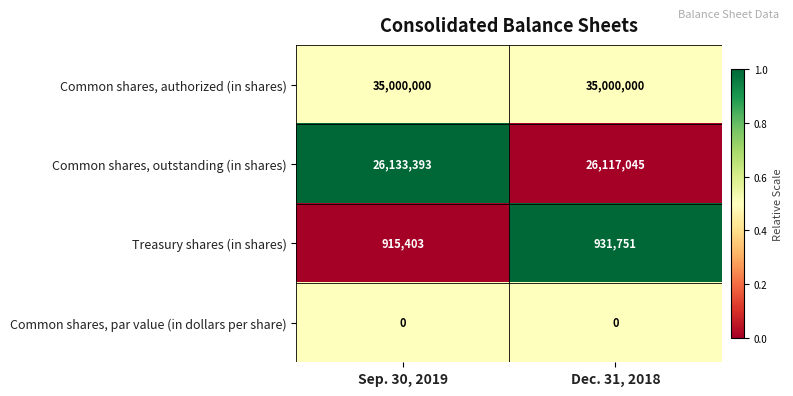

Reading right to left, list all the values displayed in this chart.

Common shares, authorized (in shares): 35000000	35000000
Common shares, outstanding (in shares): 26117045	26133393
Treasury shares (in shares): 931751	915403
Common shares, par value (in dollars per share): 0	0